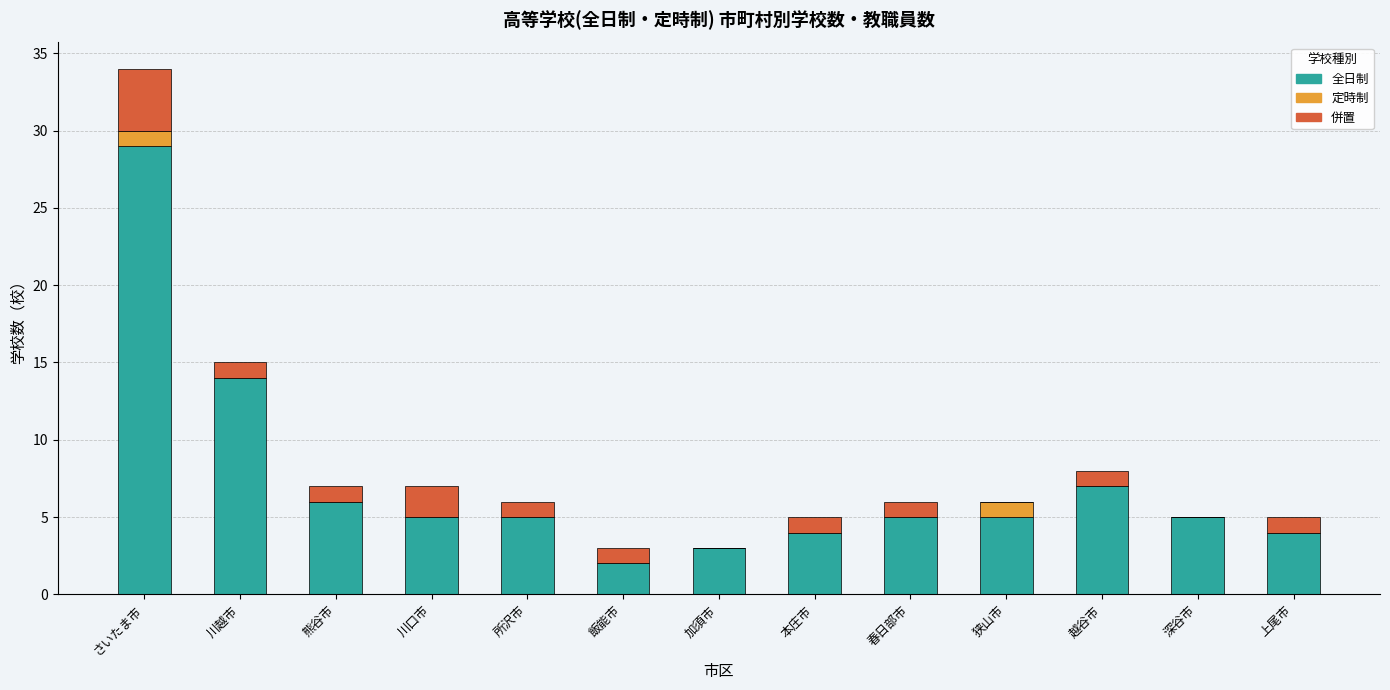

How many categories are shown in the chart?

13